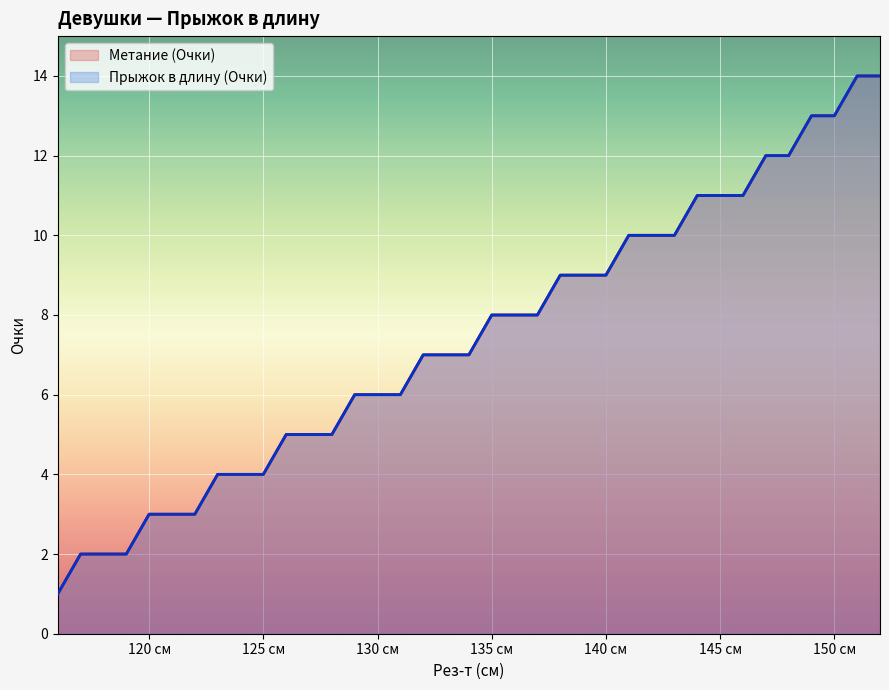

Which label corresponds to the smallest value in the chart?

116